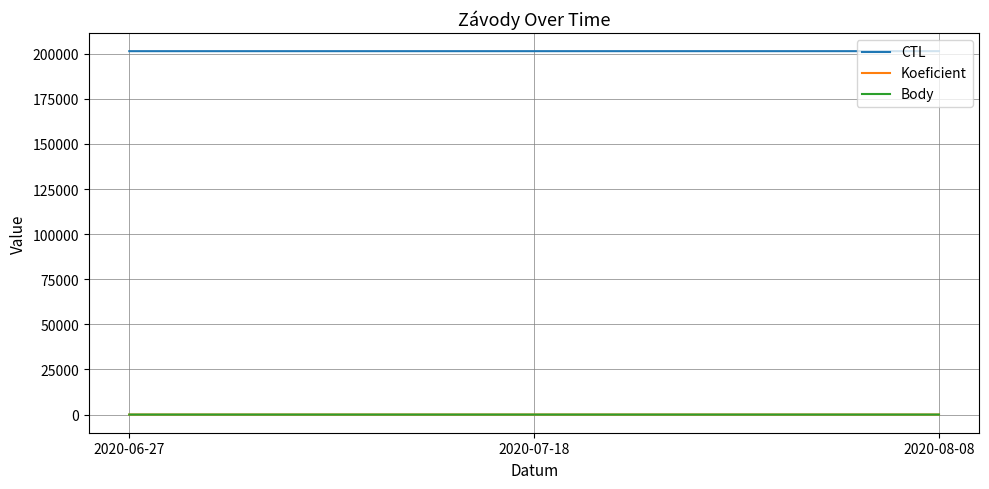

Does the chart display data point markers on the line(s)?

No